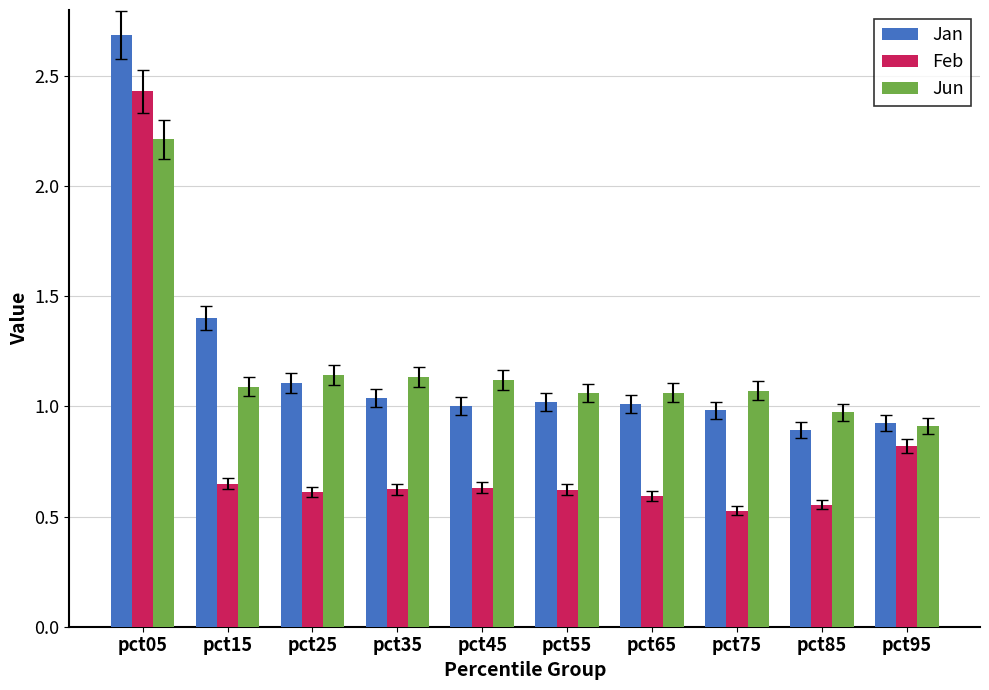

What is the minimum value shown in the chart?

0.5